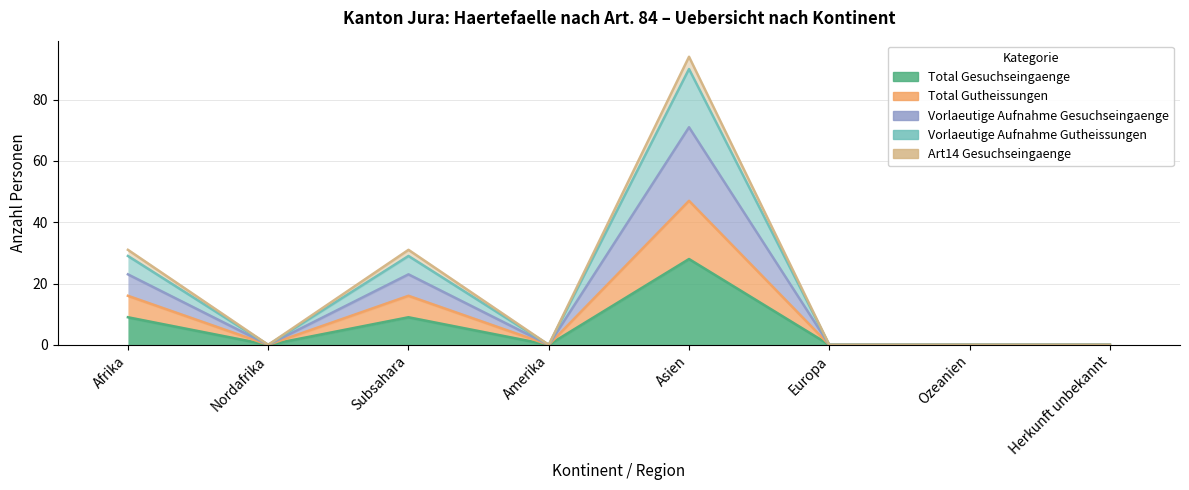

At how many categories does at least one series exceed 75?

1